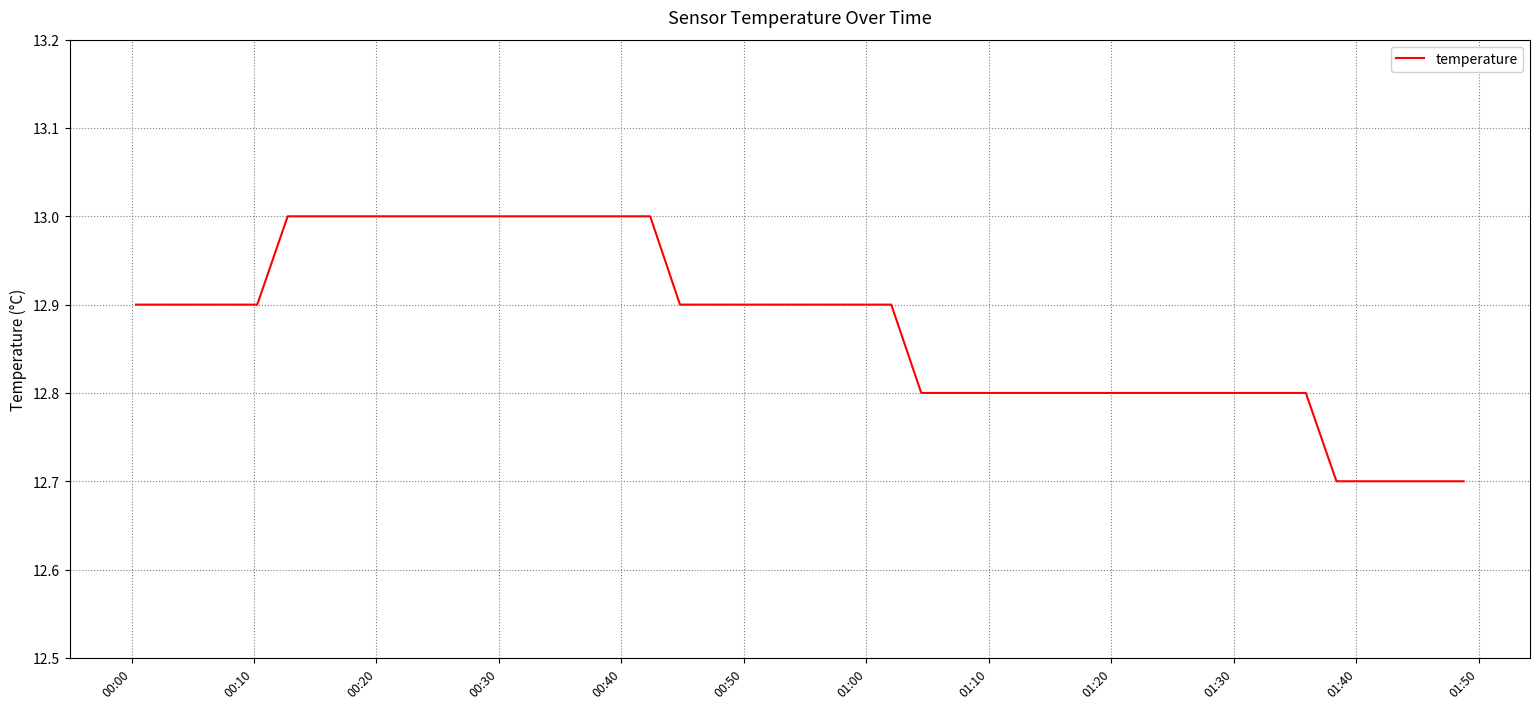

Is this an area chart (filled region under the line)?

No